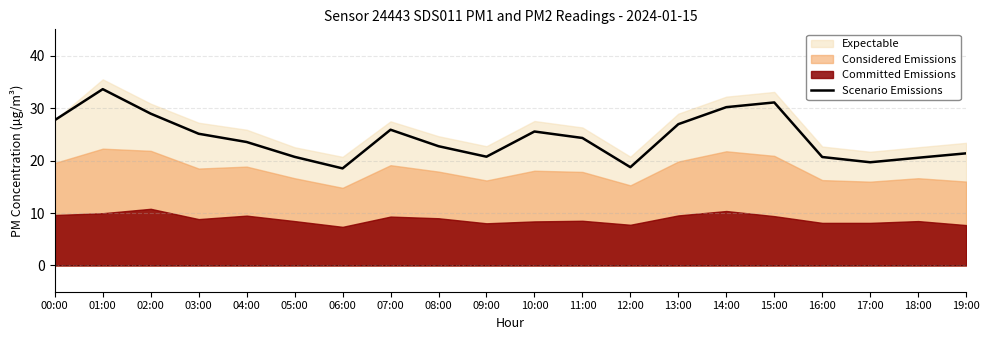

At which label is the value closest to 26?

07:00